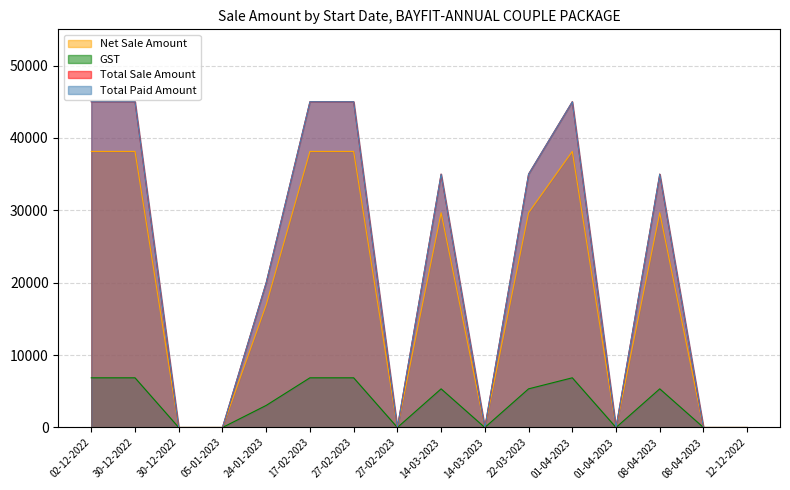

At which label is GST closest to 3432?

24-01-2023